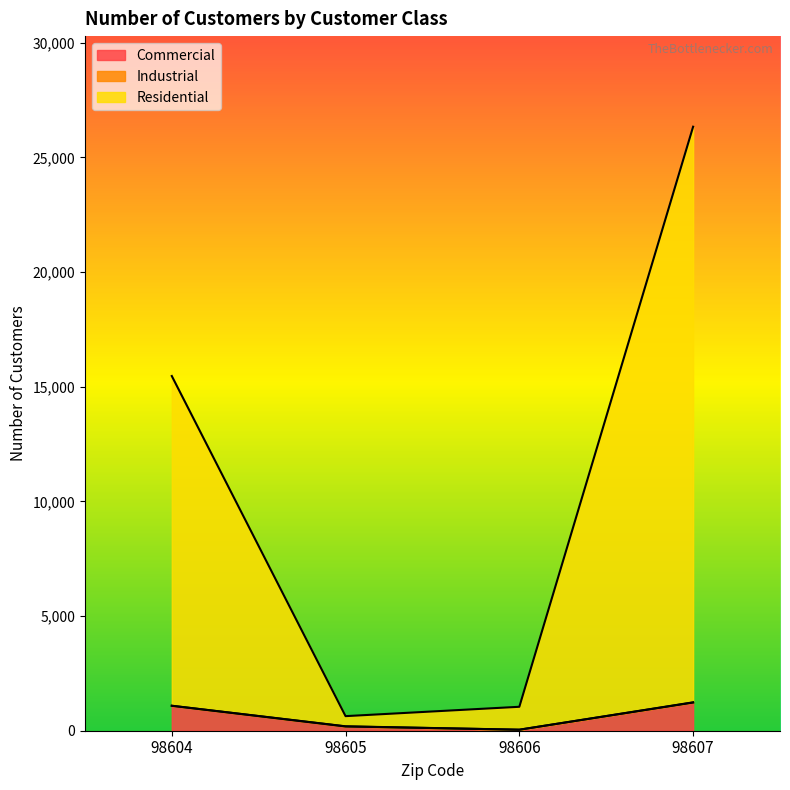

Which series changed the most between 98605 and 98606?

Residential